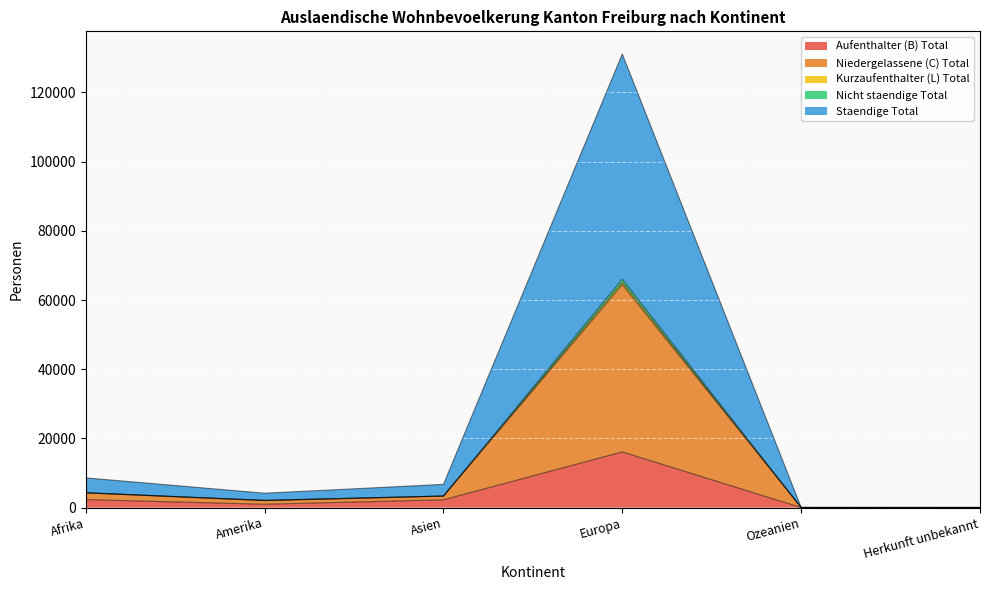

True or false: Nicht staendige Total and Kurzaufenthalter (L) Total cross at least once.

False